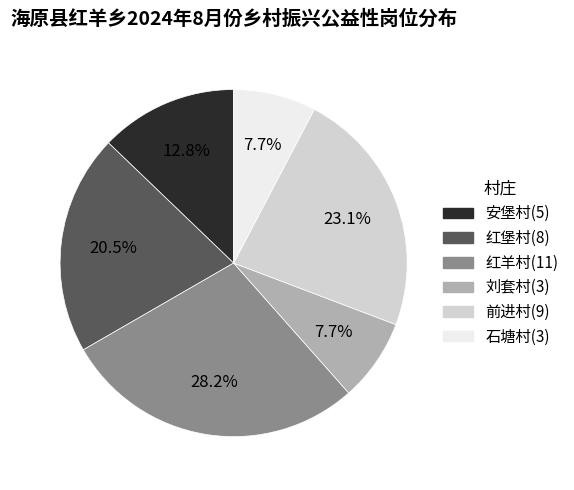

Which slice is the largest?

红羊村